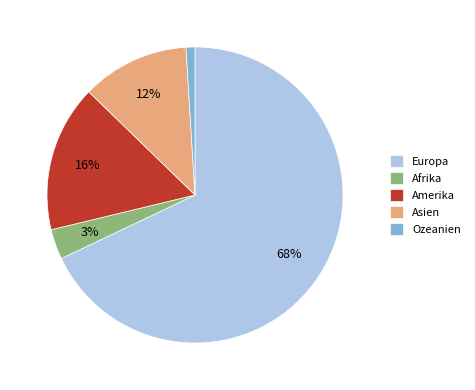

Count the number of slices in the pie.

5